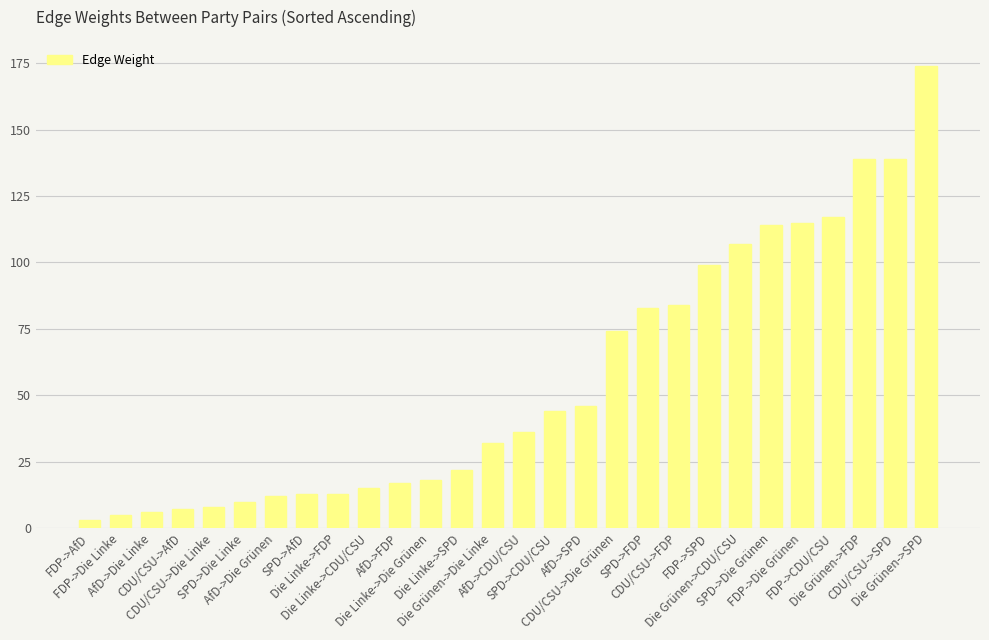

Is it true that the value at CDU/CSU->SPD is 186?

False